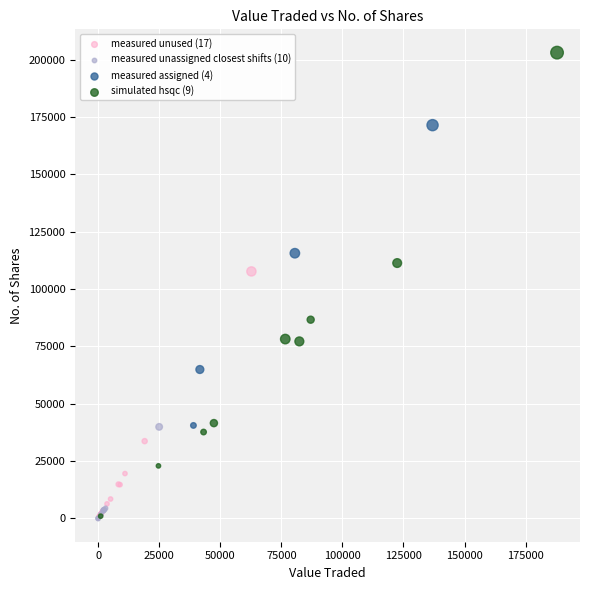

Which series contains the highest Y value?

simulated hsqc (9)